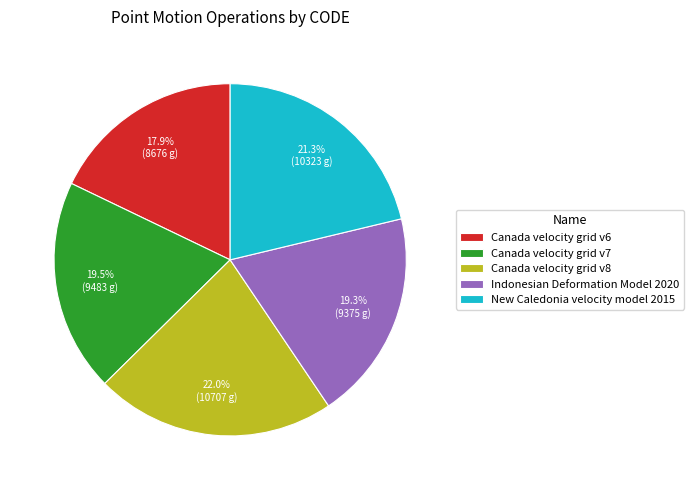

Does any single category account for the majority?

No